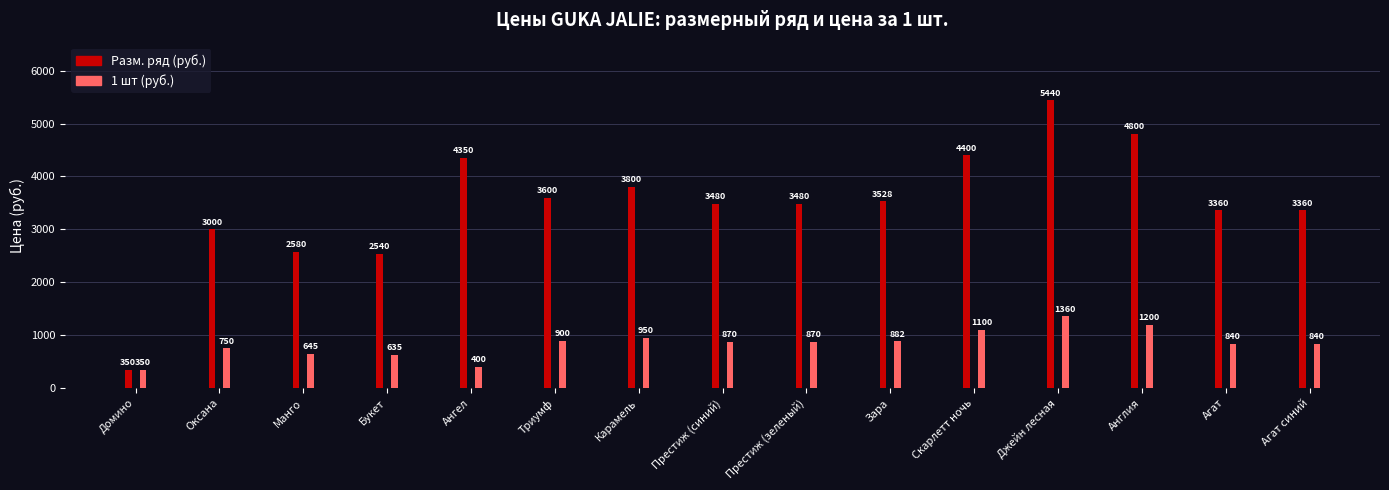

At how many categories does at least one series exceed 416?

14